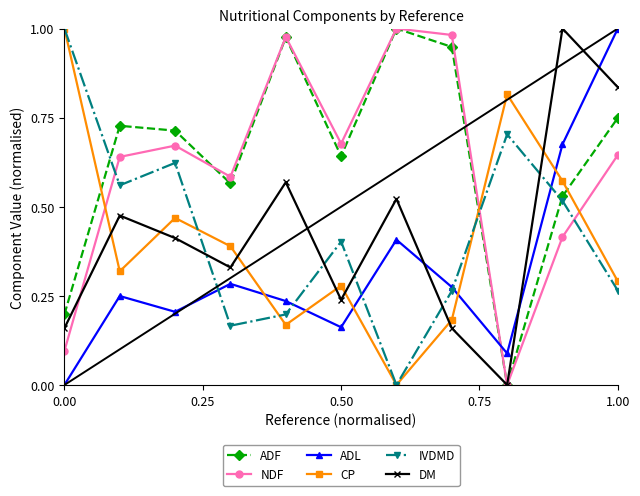

Which series ends up on top after the final intersection of ADL and NDF?

ADL